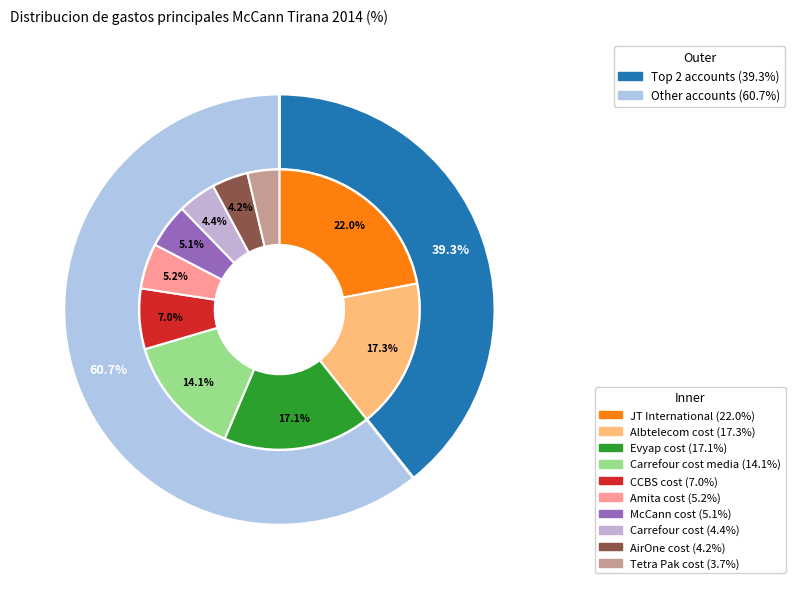

How many slices are in this pie chart?

10